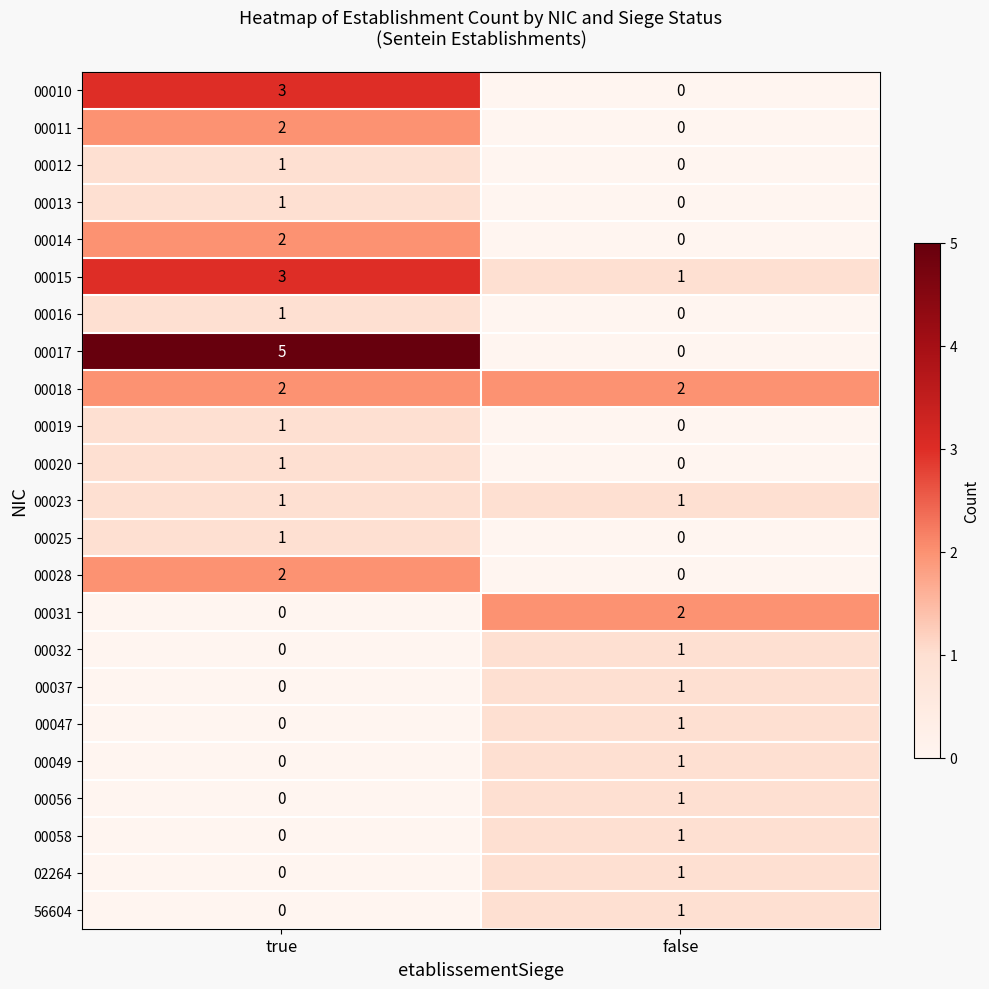

Is it true that 00011 equals 2 at true?

True